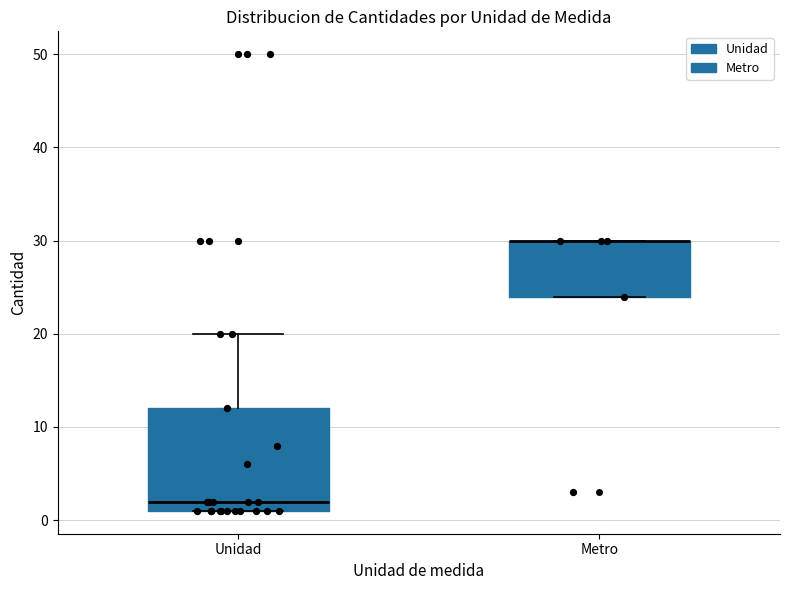

Reading left to right, read every box against the y-axis: the position of its median line, the range the box covers, and the ends of its whiskers. The values are not printed on the chart, so give them approximately, as read against the axis.

Unidad: median 2, box 1 to 12, whiskers 1 to 20
Metro: median 30 (drawn on the box's upper edge), box 24 to 30, whiskers 24 to 30